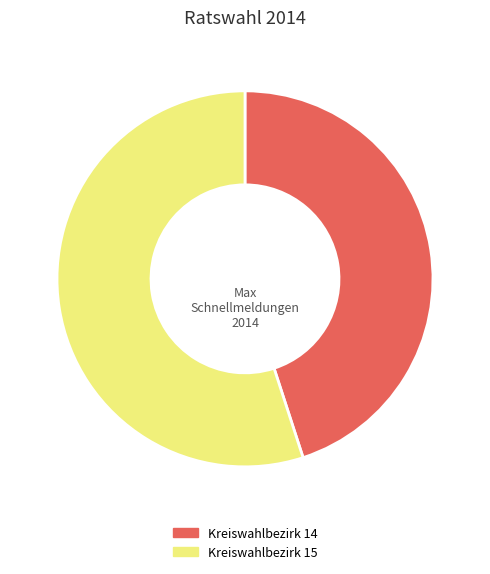

True or false: Kreiswahlbezirk 14 accounts for 45% of the total.

True